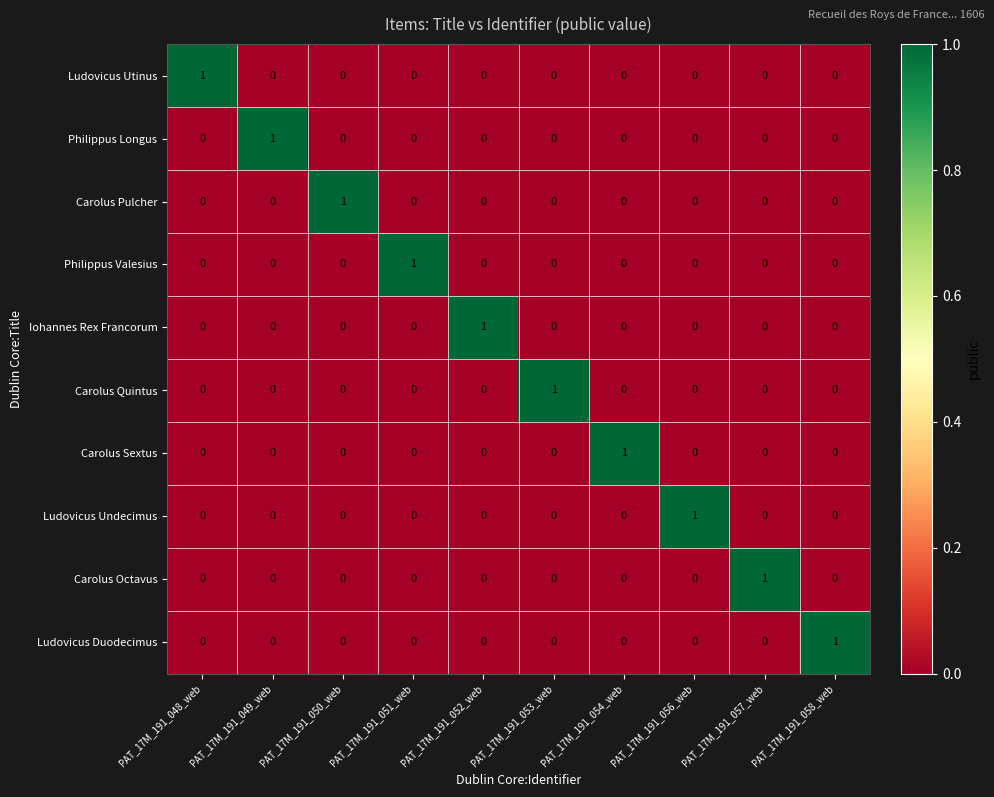

The value of Philippus Longus at PAT_17M_191_048_web is 0. True or false?

True